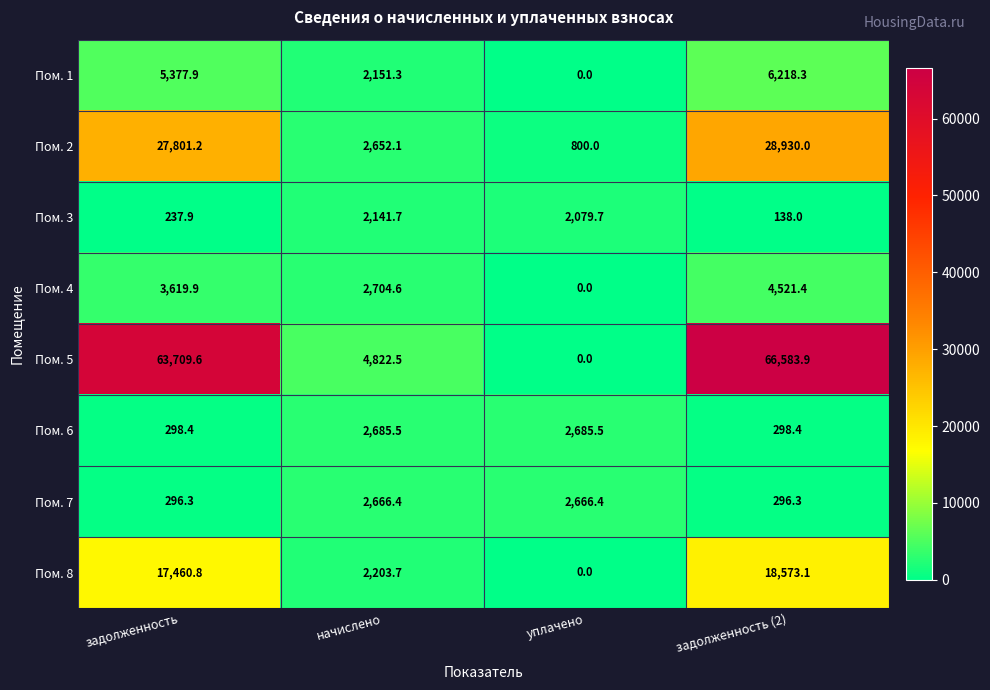

How many series are shown in this chart?

8